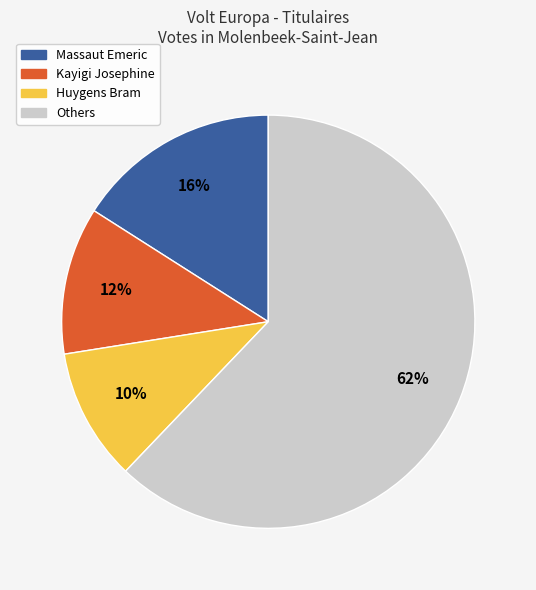

To the nearest percent, what is the average slice percentage?

25%